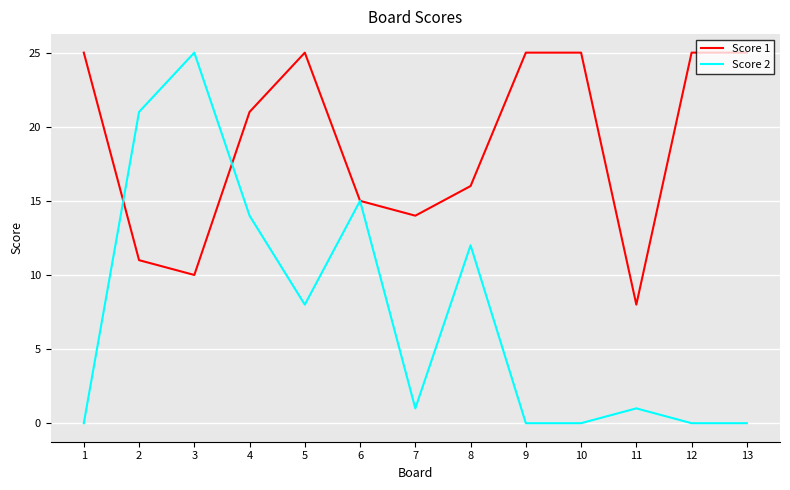

Where do Score 1 and Score 2 first cross each other?

1 and 2